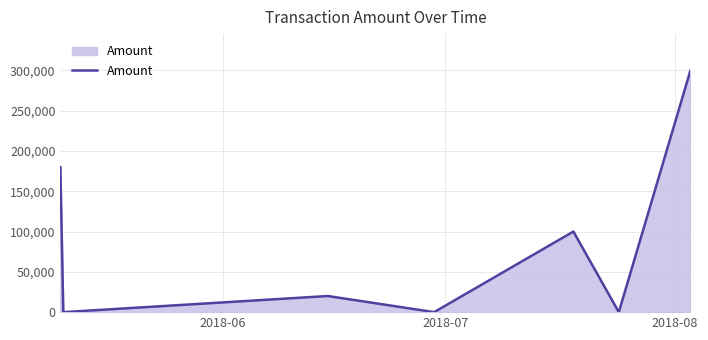

Reading left to right, transcribe all the data shown in this chart.

180001.0	0.0	20000.0	0.0	100000.0	0.0	300000.0